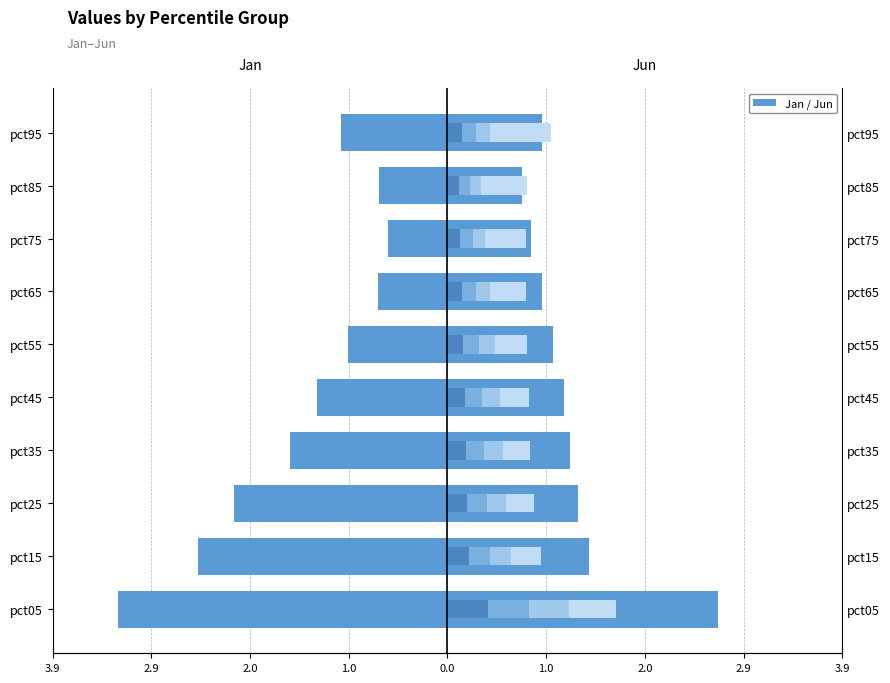

What is the lowest value of the Apr series?

0.2